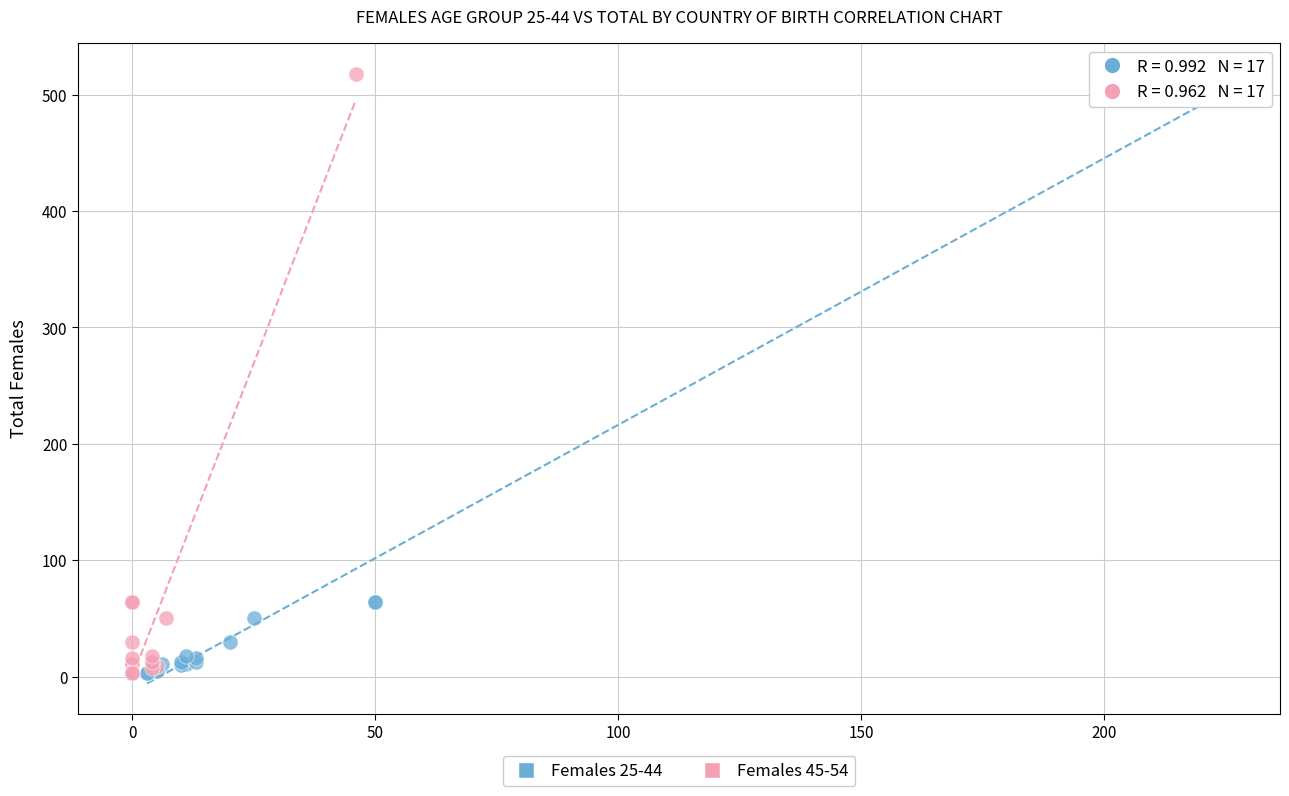

What are all the series names shown in the legend?

Females 25-44, Females 45-54